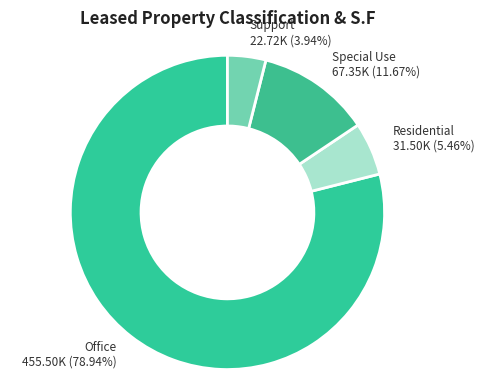

Rank the categories by value from lowest to highest.

Support, Residential, Special Use, Office